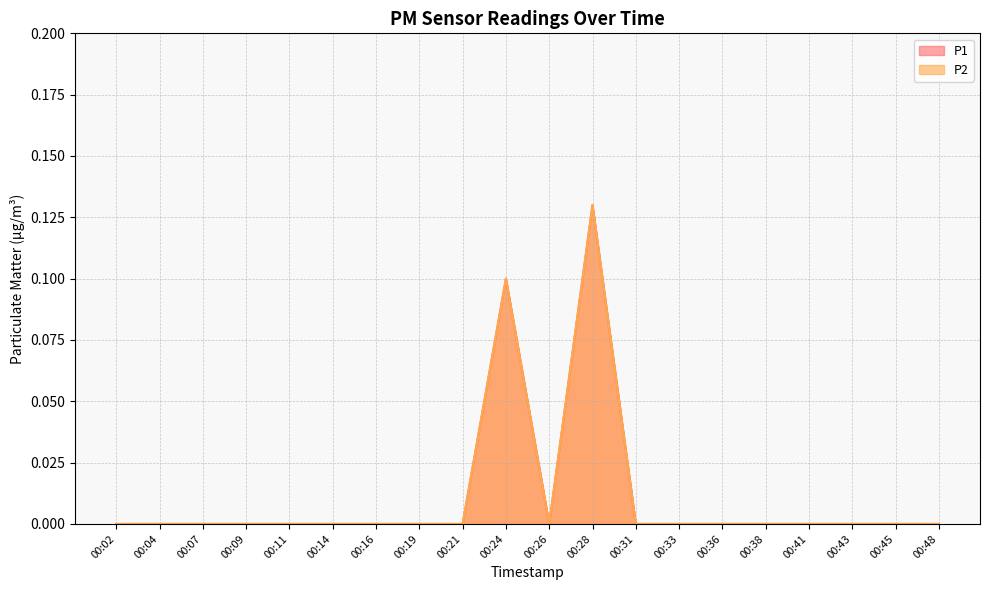

How many distinct data groups are displayed?

2